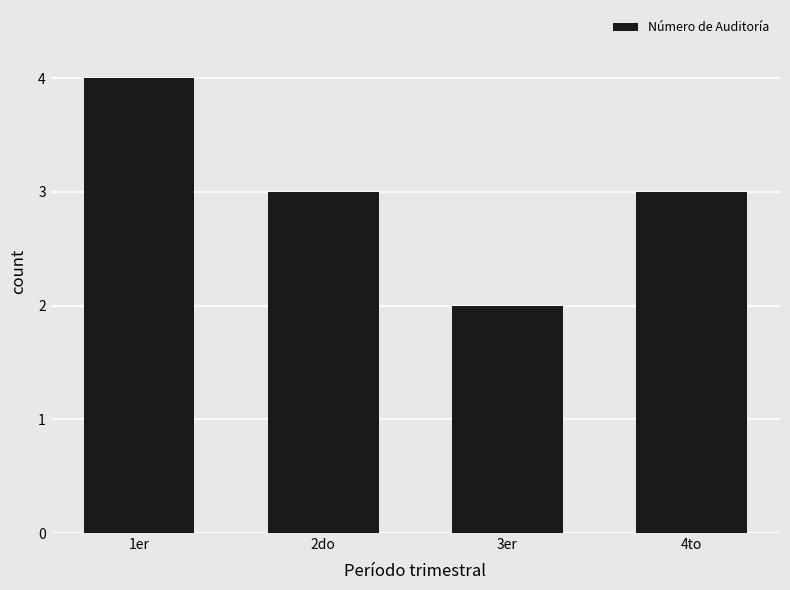

Which category has the lowest value across all series?

3er